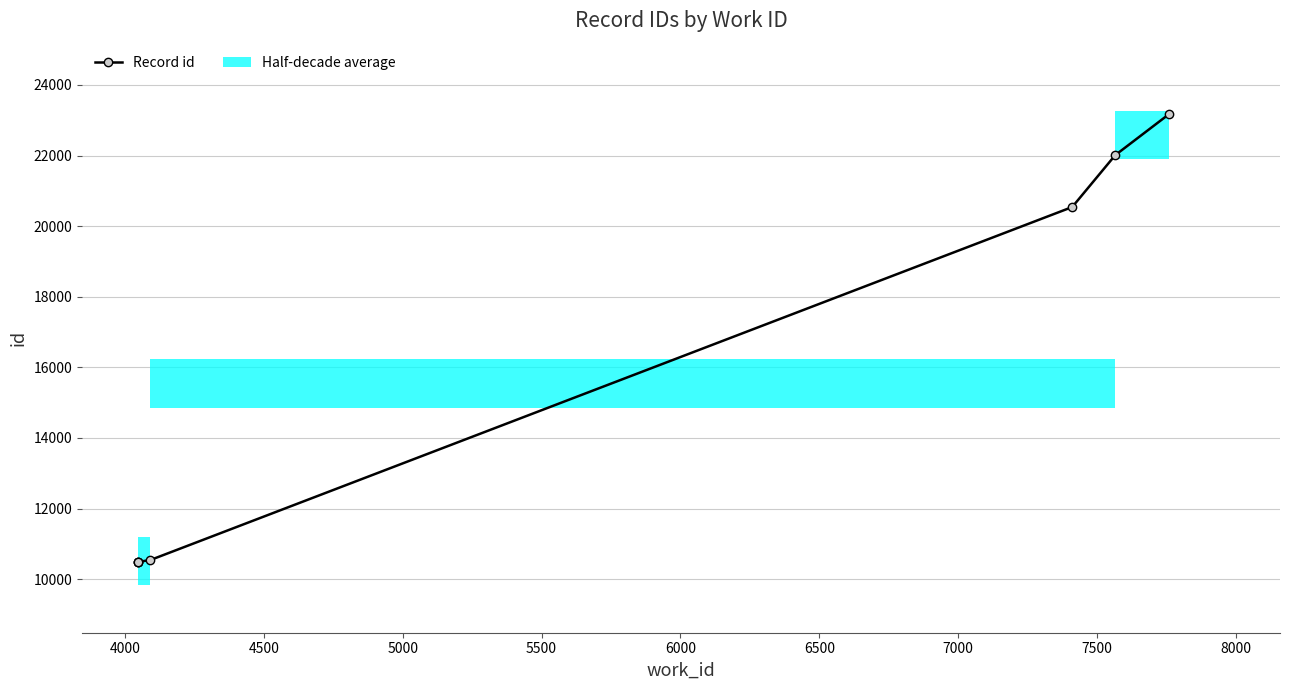

What is the value of the 5th point from the left?

20542.0